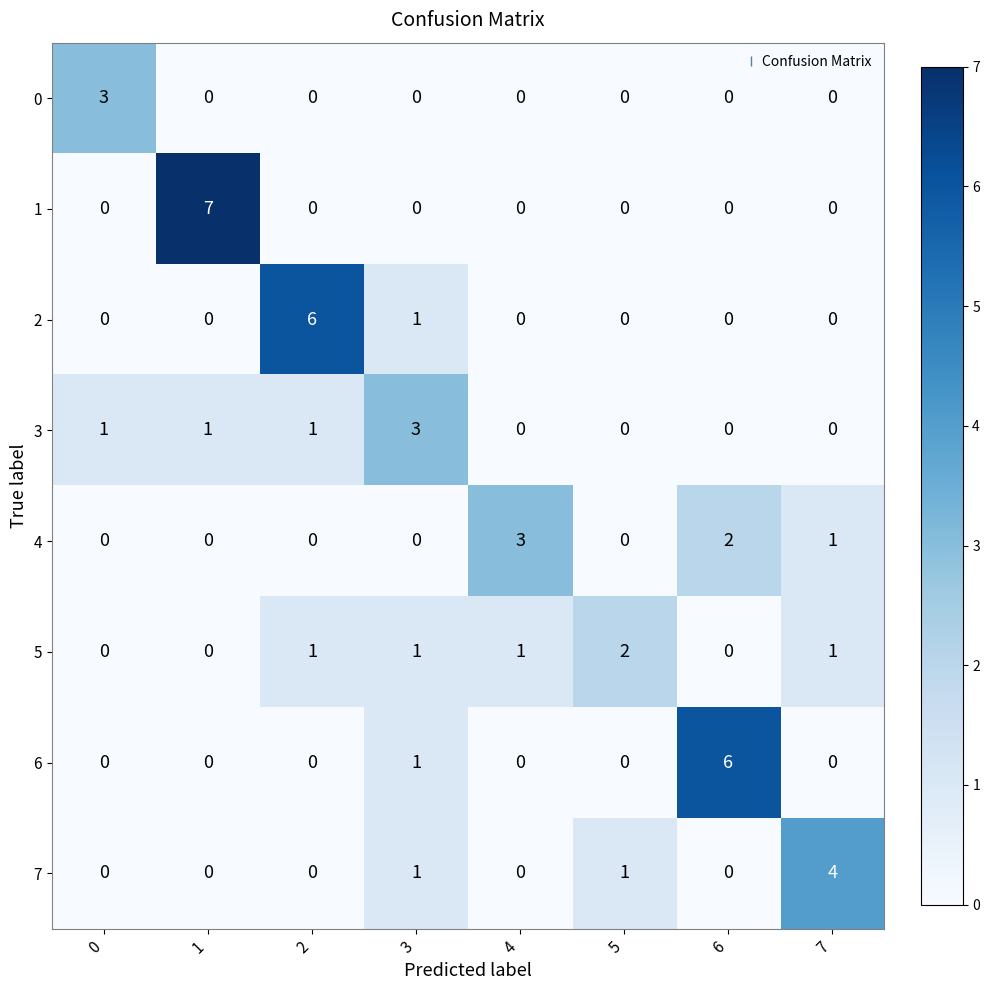

What is the maximum value shown in the chart?

7